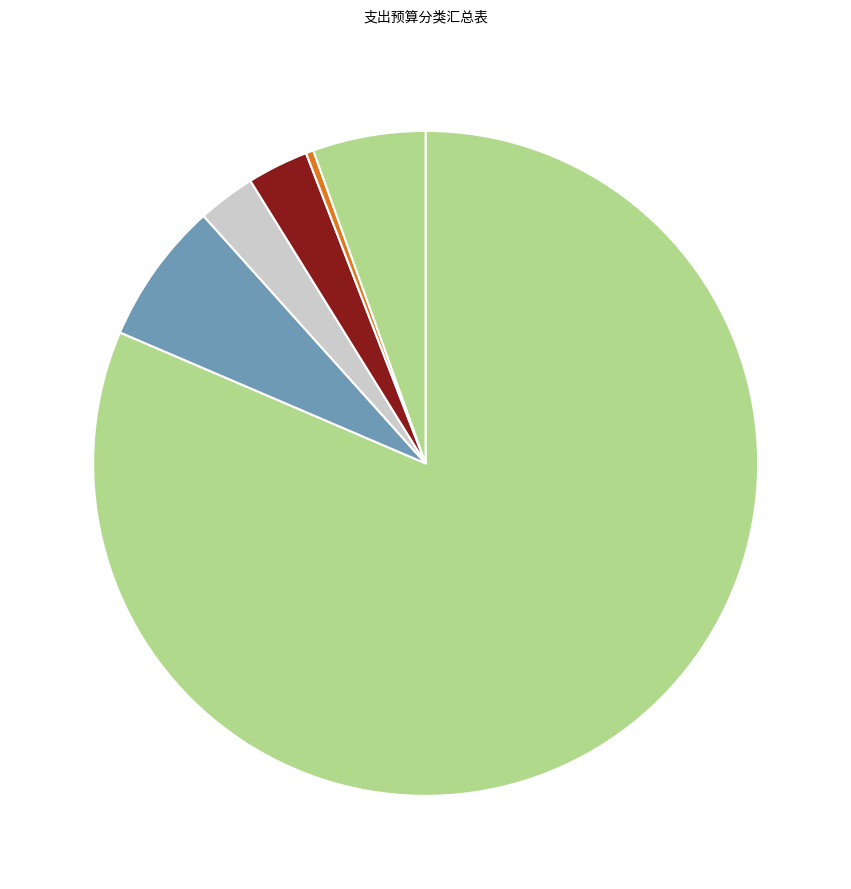

Count the number of slices in the pie.

6